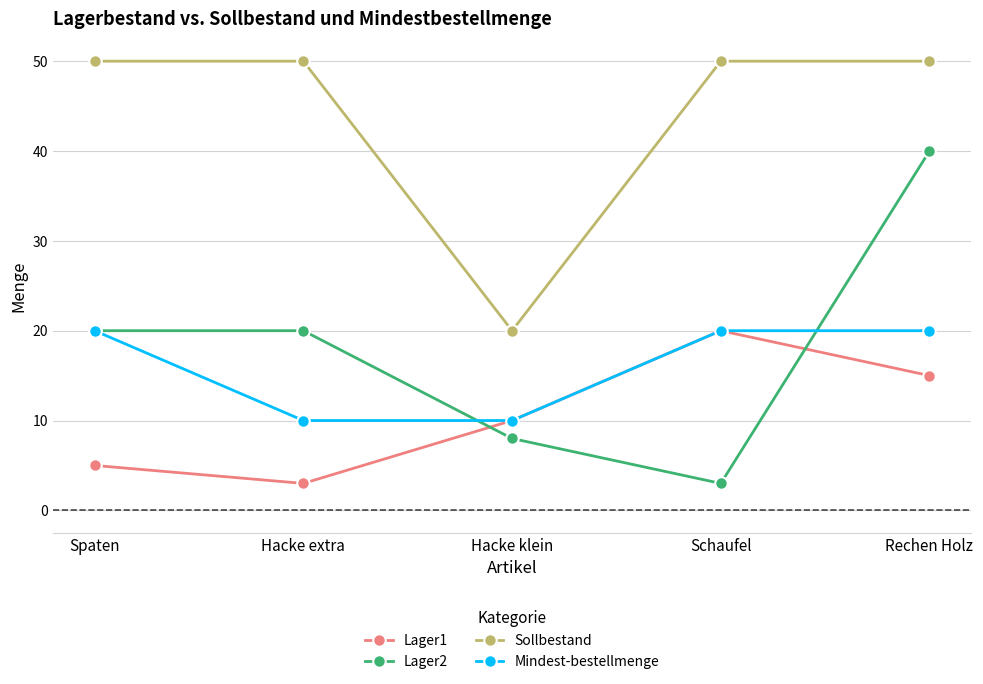

What are all the series names shown in the legend?

Lager1, Lager2, Sollbestand, Mindest-bestellmenge